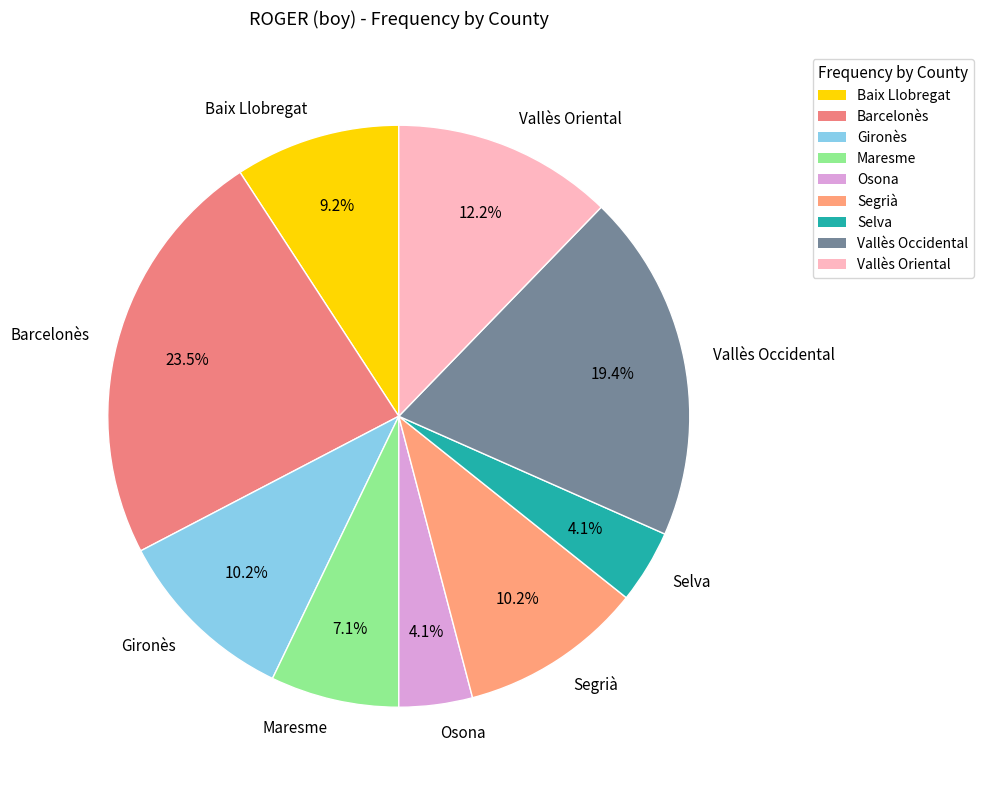

Does any single category account for the majority?

No